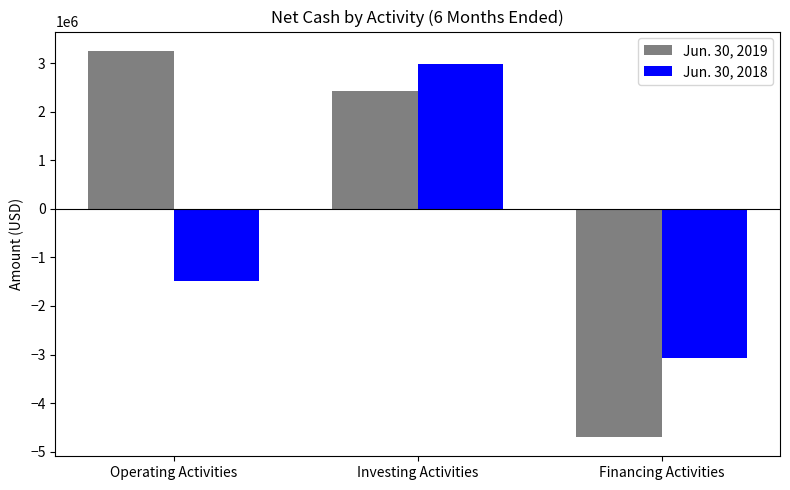

Reading right to left, list all the values displayed in this chart.

Jun. 30, 2019: -4697890	2422809	3254539
Jun. 30, 2018: -3080718	2976599	-1482134